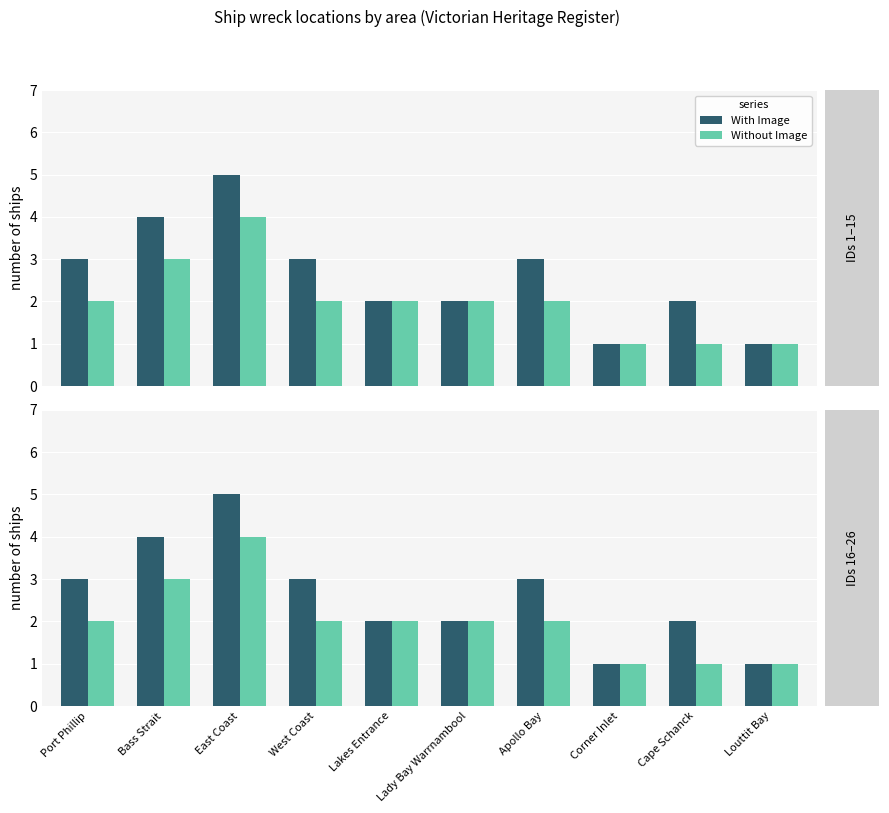

Reading right to left, extract all data points from this chart.

With Image: Louttit Bay=1	Cape Schanck=2	Corner Inlet=1	Apollo Bay=3	Lady Bay Warrnambool=2	Lakes Entrance=2	West Coast=3	East Coast=5	Bass Strait=4	Port Phillip=3
Without Image: Louttit Bay=1	Cape Schanck=1	Corner Inlet=1	Apollo Bay=2	Lady Bay Warrnambool=2	Lakes Entrance=2	West Coast=2	East Coast=4	Bass Strait=3	Port Phillip=2